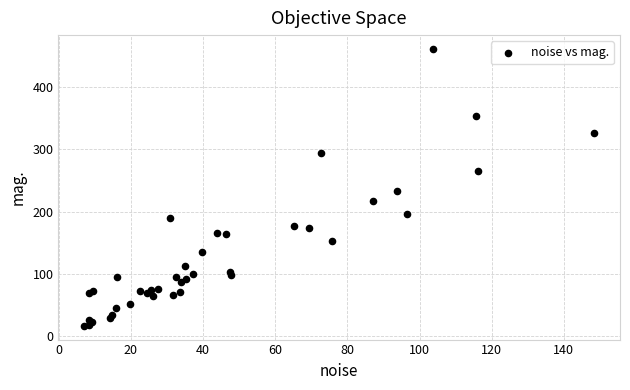

What Y value in the scatter plot is closest to 239?

232.7